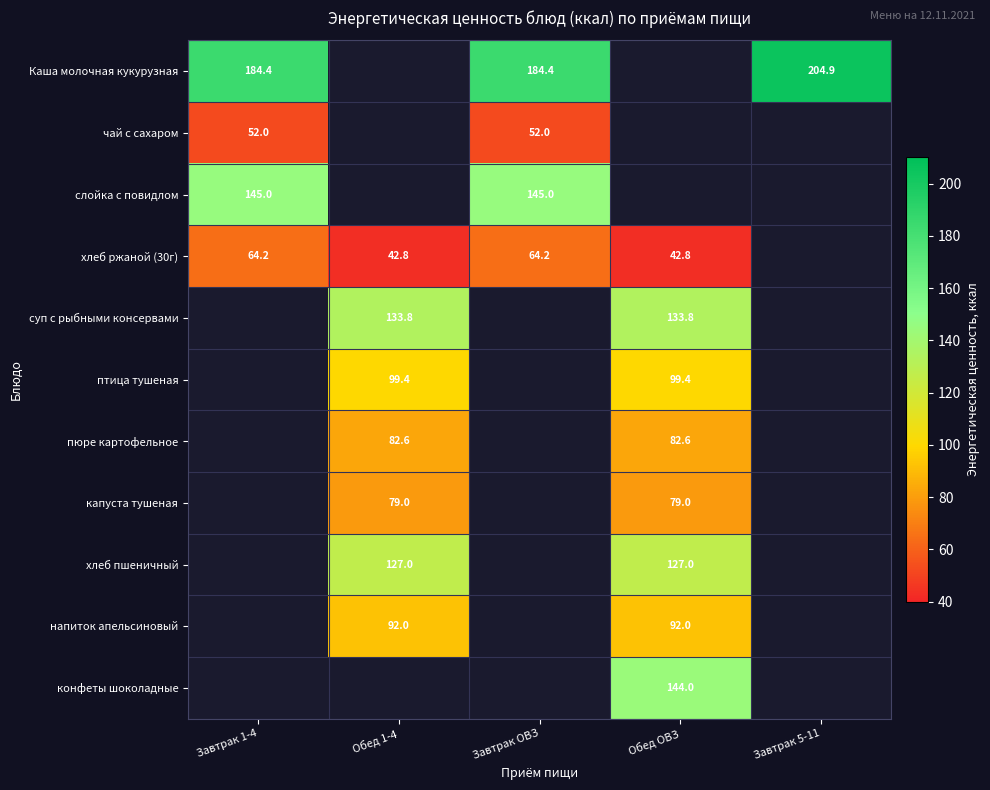

Is it true that капуста тушеная equals 34.4 at Обед ОВЗ?

False